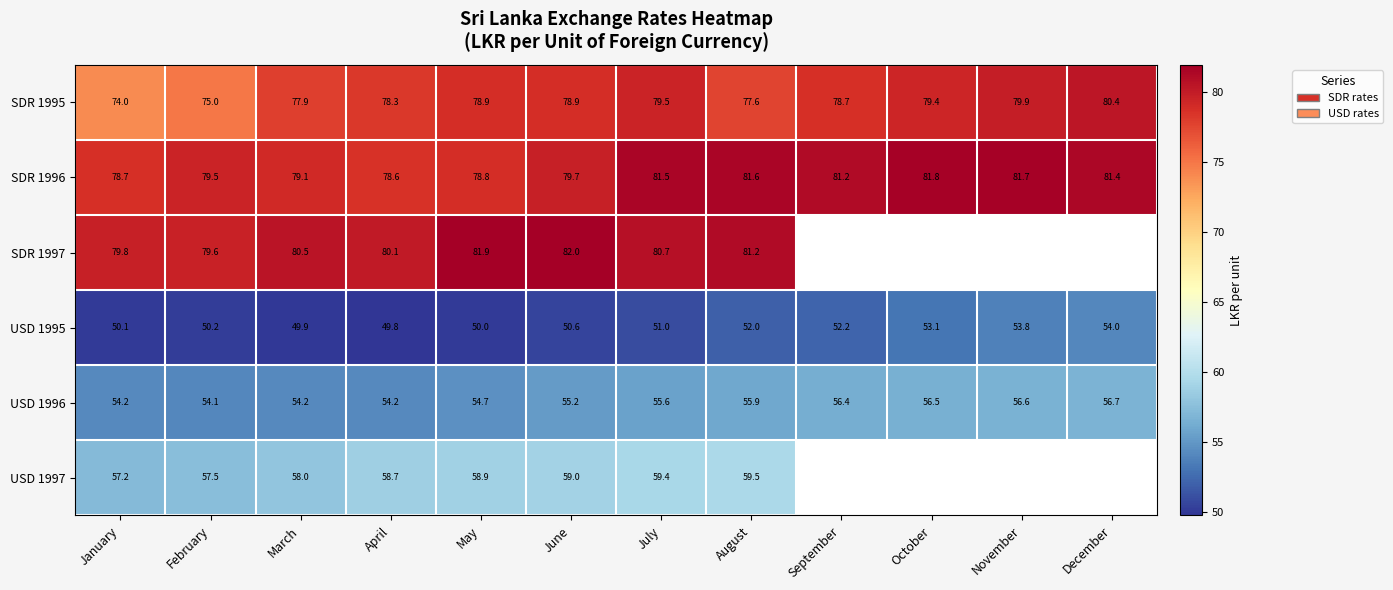

At which label does SDR 1996 reach its peak?

October